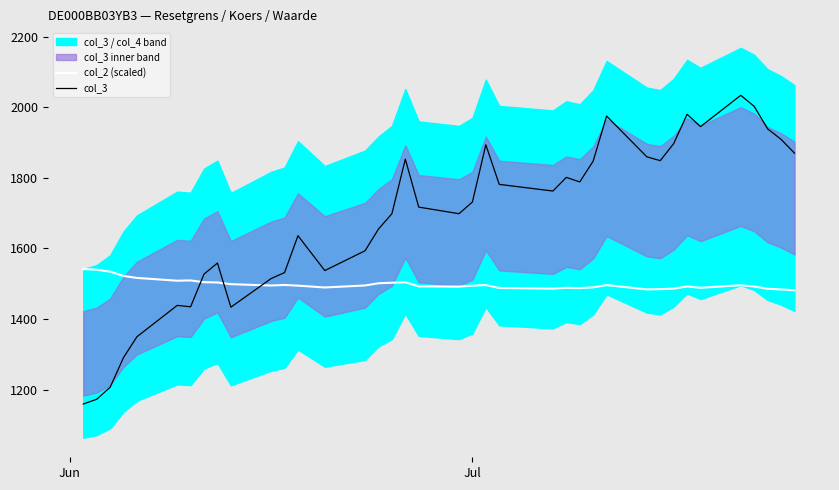

What is the minimum value for col_3?

1158.9